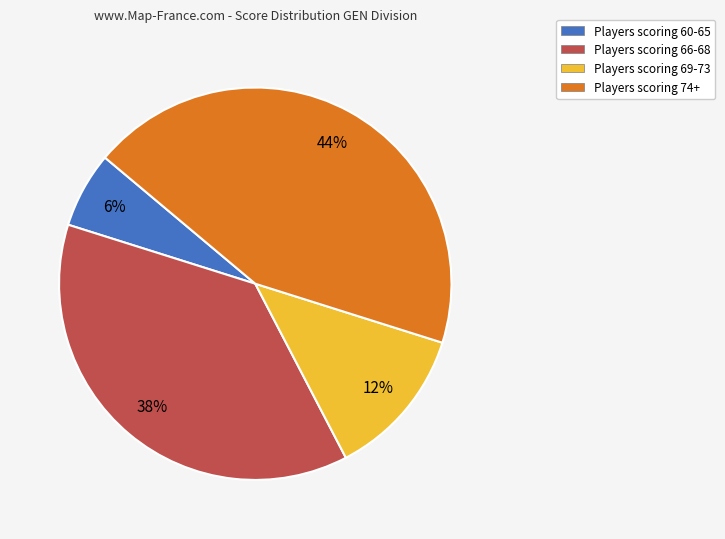

How many slices are in this pie chart?

4